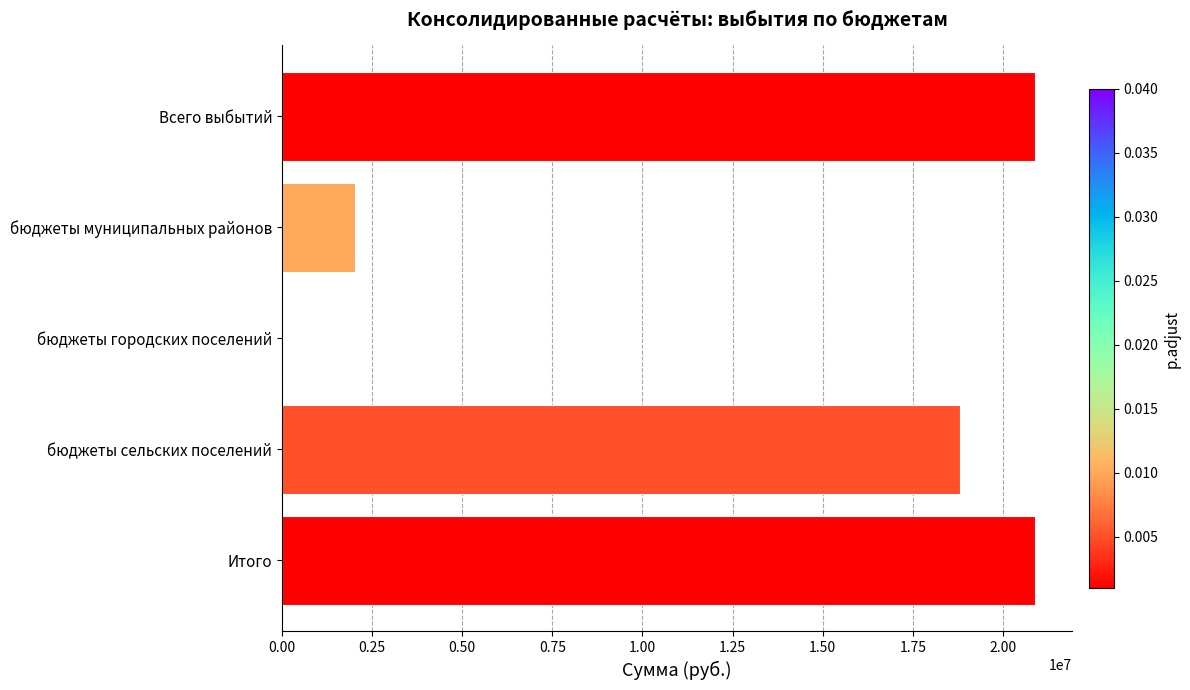

Approximately how many times larger is the value at Всего выбытий compared to бюджеты муниципальных районов?

10.3